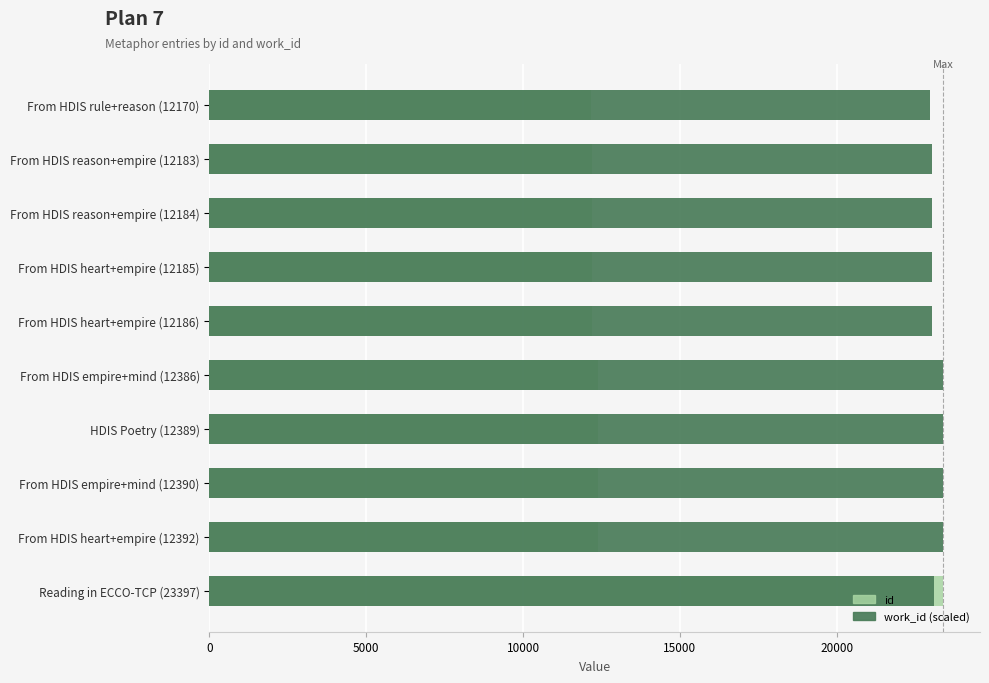

What is the sum of all id values?

133862.0